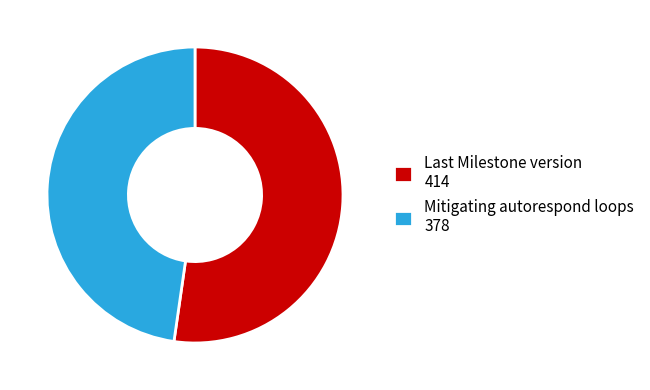

Does any single category account for the majority?

Yes